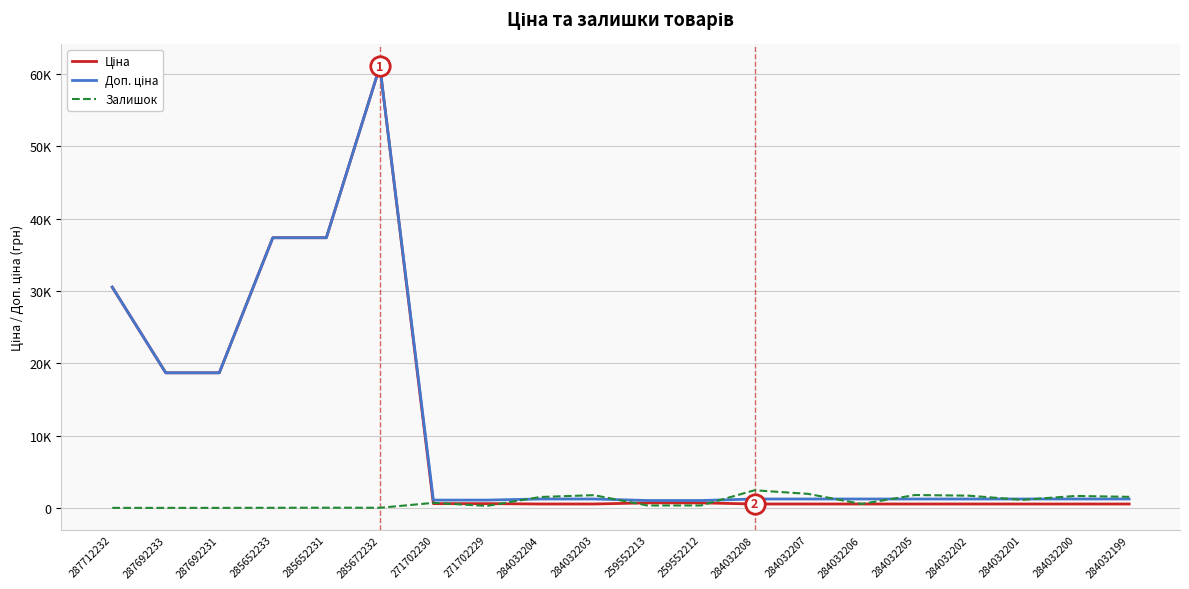

Does the chart have visible grid lines?

Yes